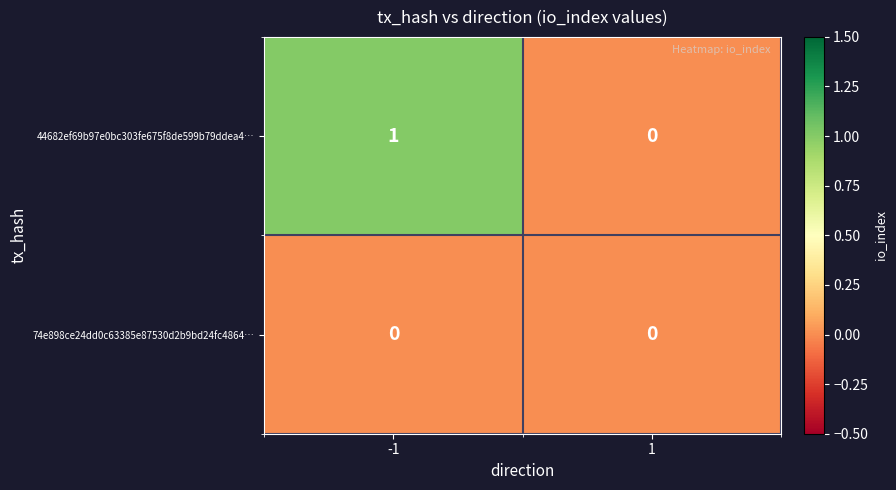

The 44682ef69b97e0bc303fe675f8de599b79ddea4… series shows 0 at -1. True or false?

False